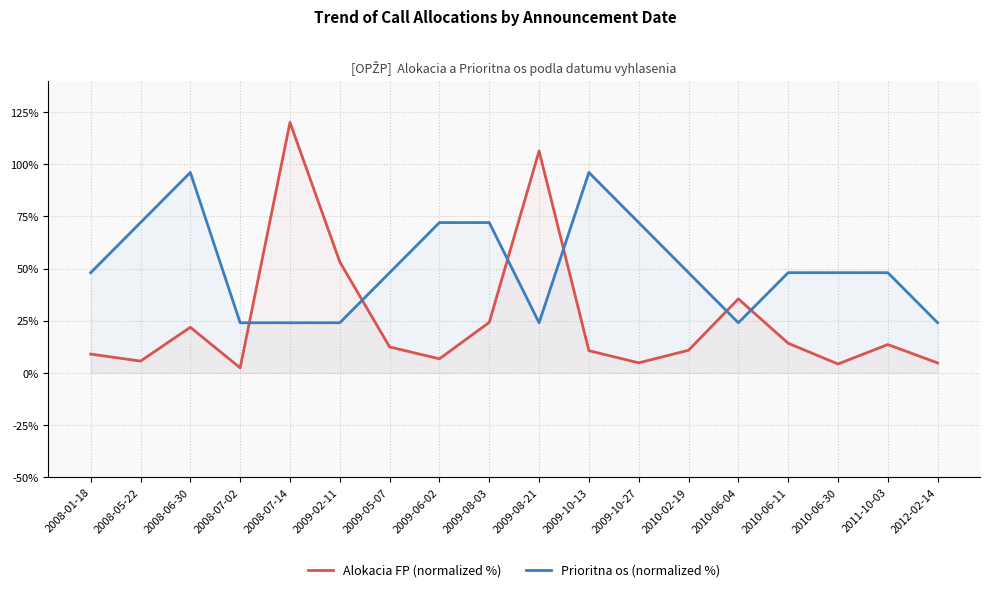

What position from the right is 2010-06-30?

3